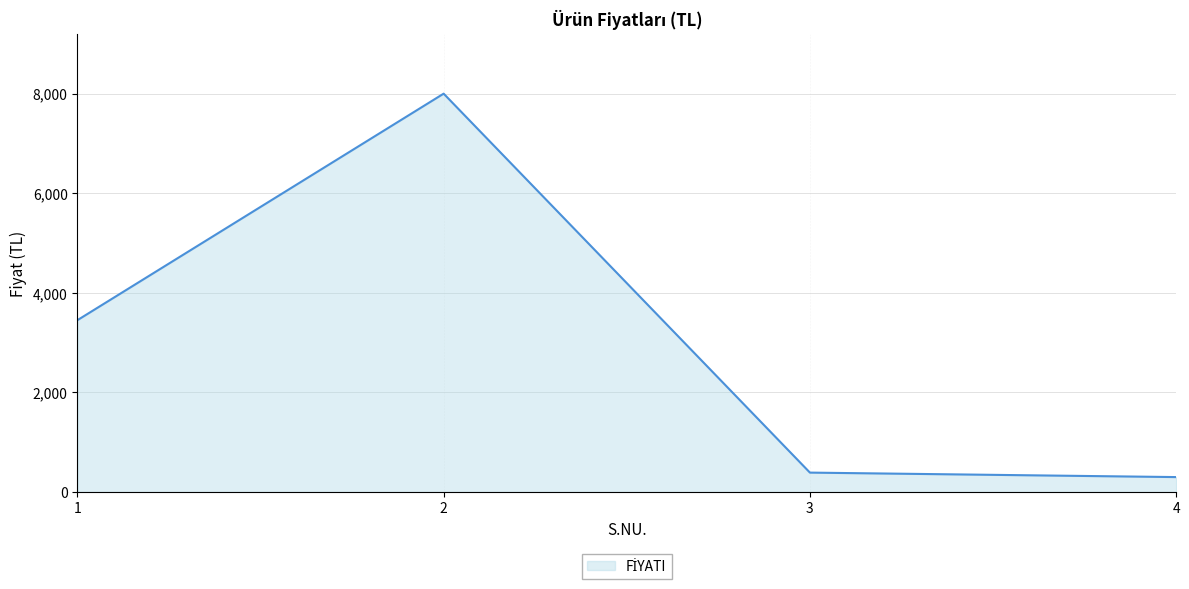

How many lines are shown in the chart?

1